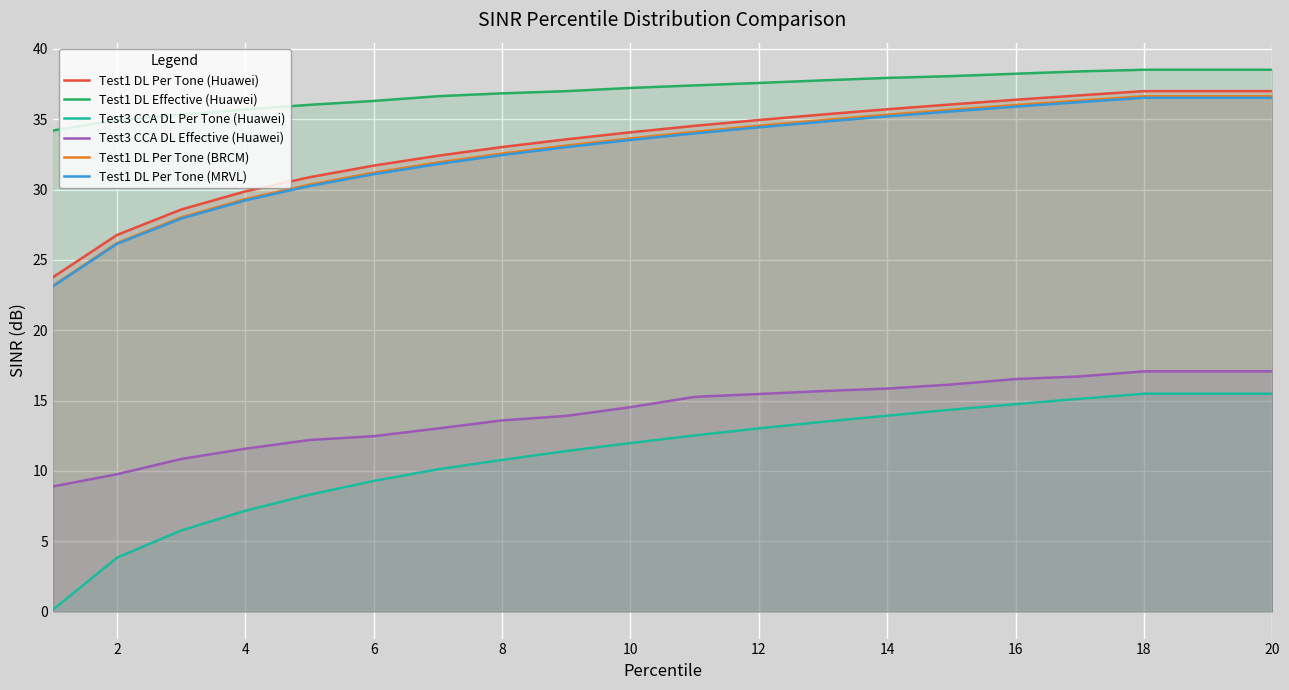

What is the lowest value of the Test1 DL Effective (Huawei) series?

34.2